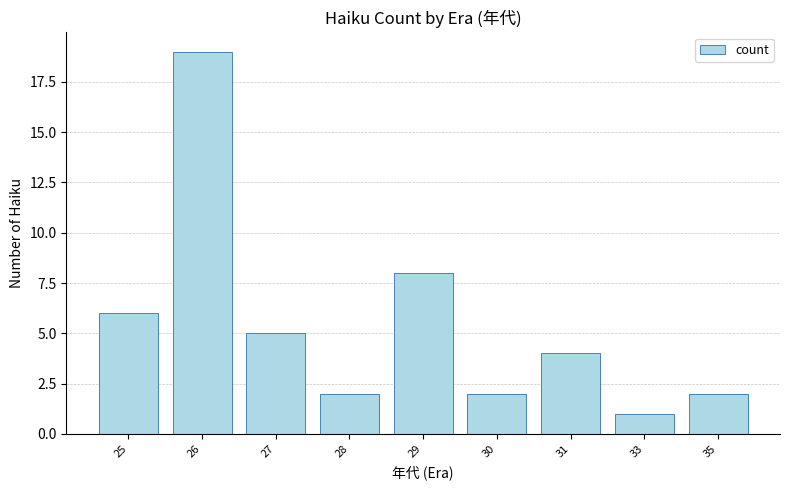

What is the value of the 6th bar from the left?

2